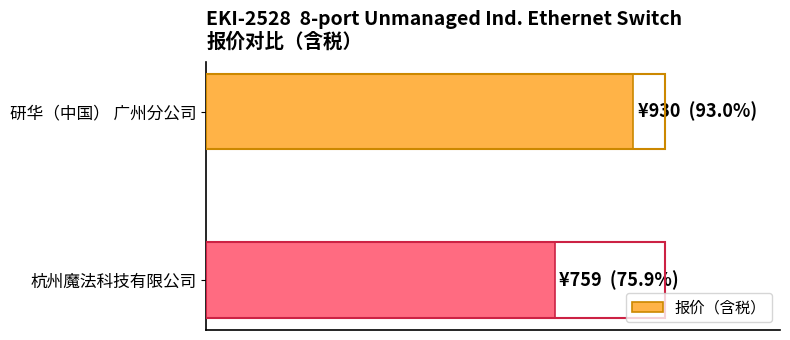

Rank the categories by value from highest to lowest.

研华（中国） 广州分公司, 杭州魔法科技有限公司